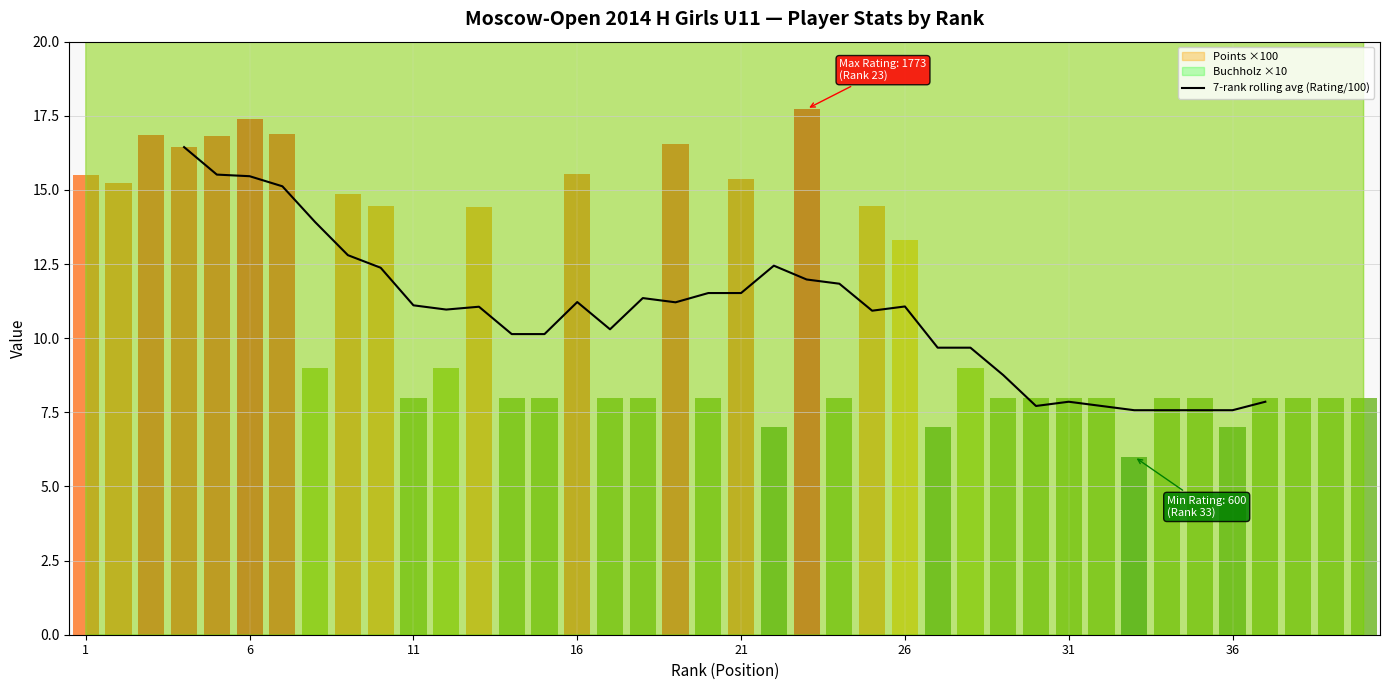

What is the minimum value for 7-rank rolling avg (Rating/100)?

7.6